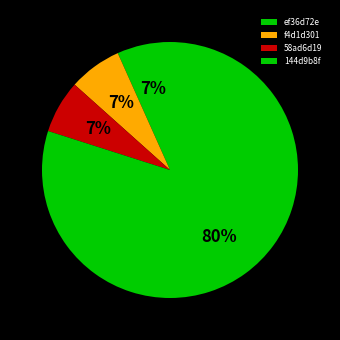

Count the number of slices in the pie.

4